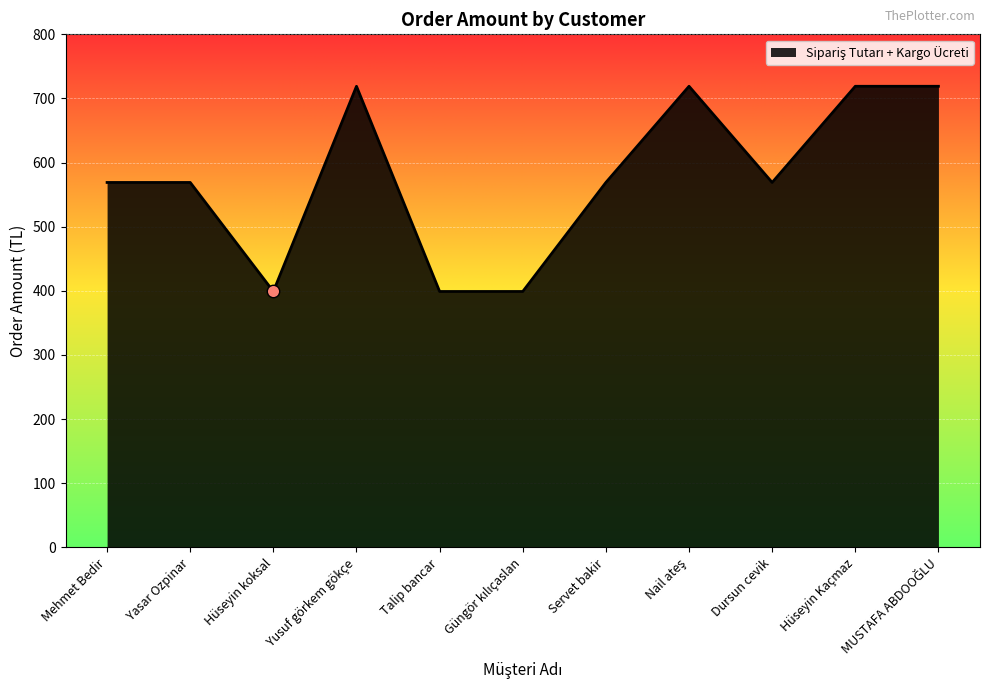

Which has a higher value, Yusuf görkem gökçe or Dursun cevik?

Yusuf görkem gökçe